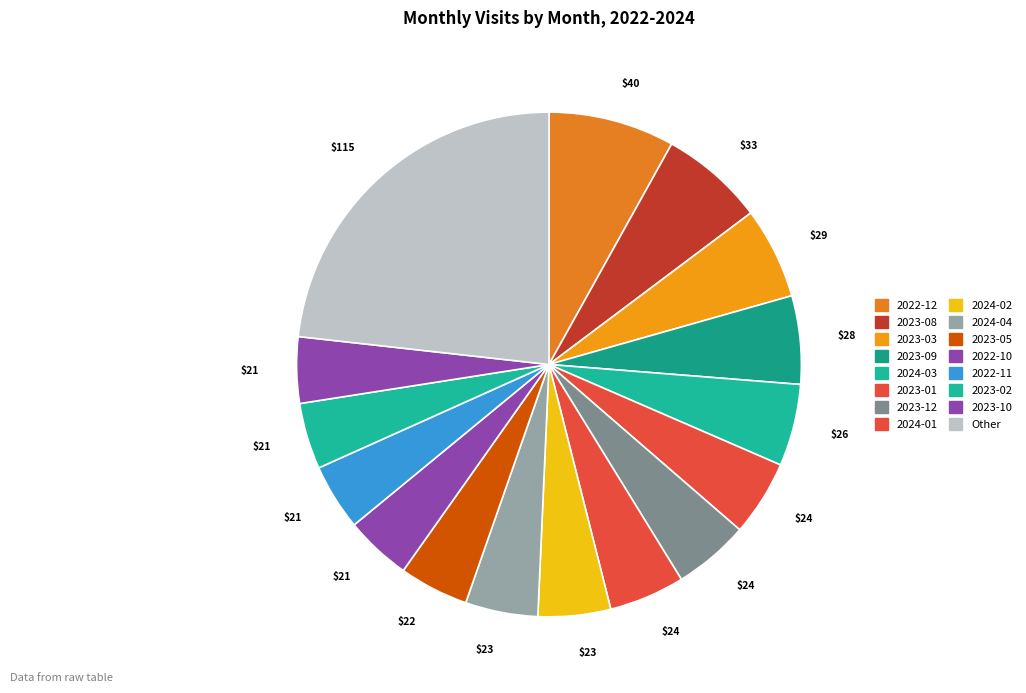

How many segments does this pie chart have?

16